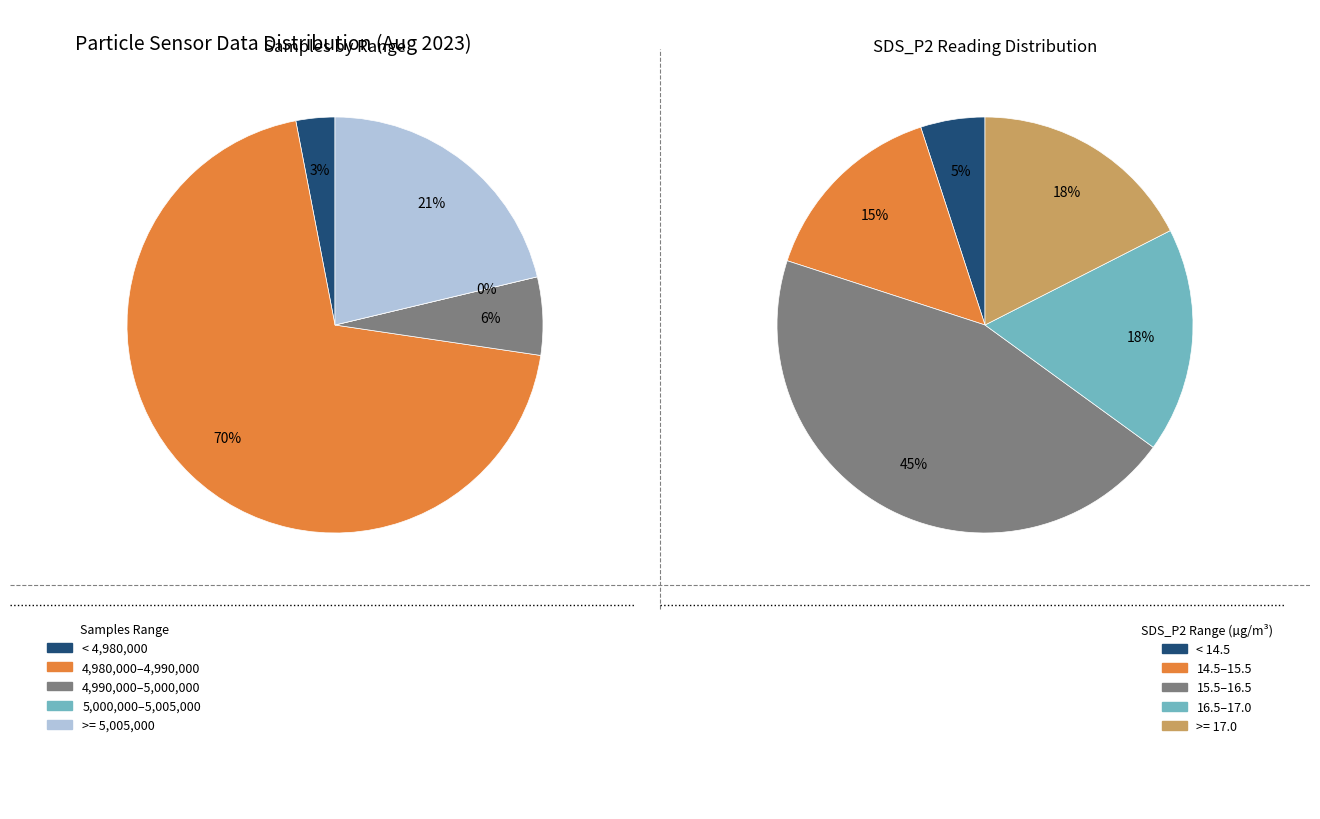

Does 29 account for over 50% of the chart?

No